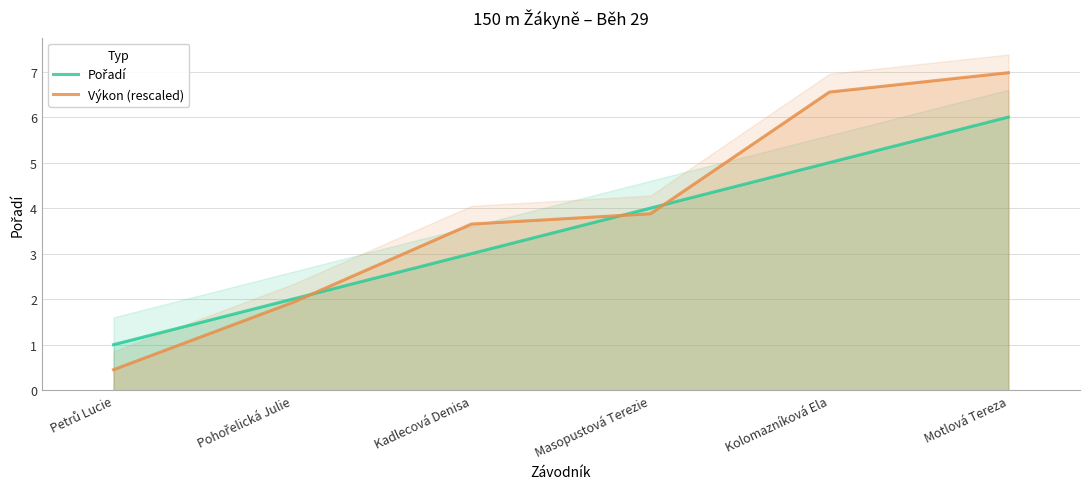

What is the total value across all series at Kolomazníková Ela?

11.6